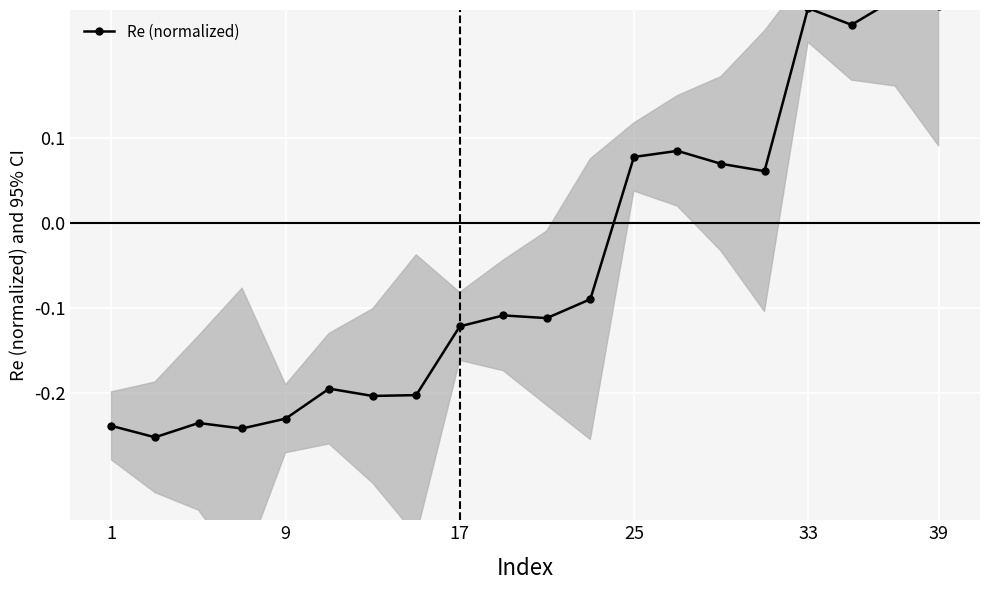

How many lines are shown in the chart?

1